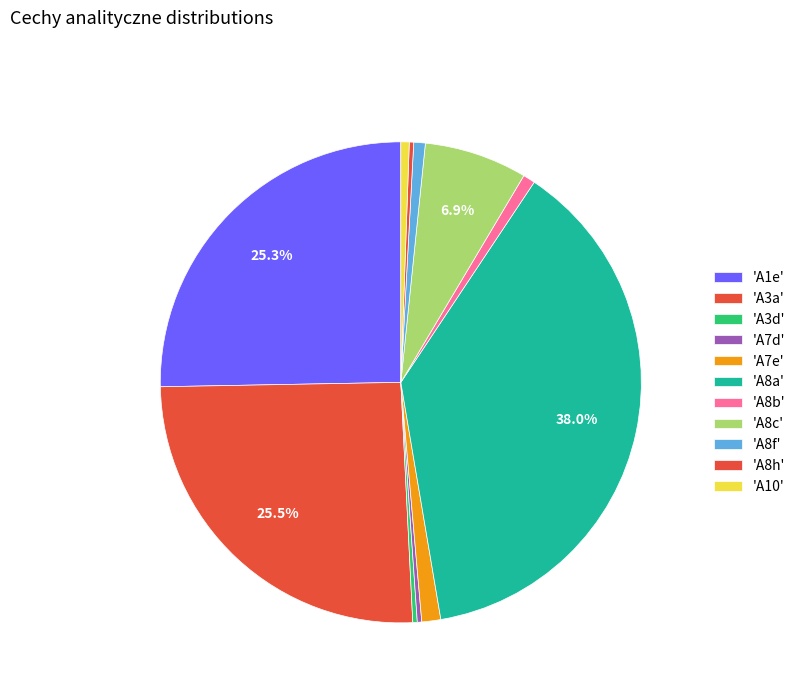

How many slices are in this pie chart?

11